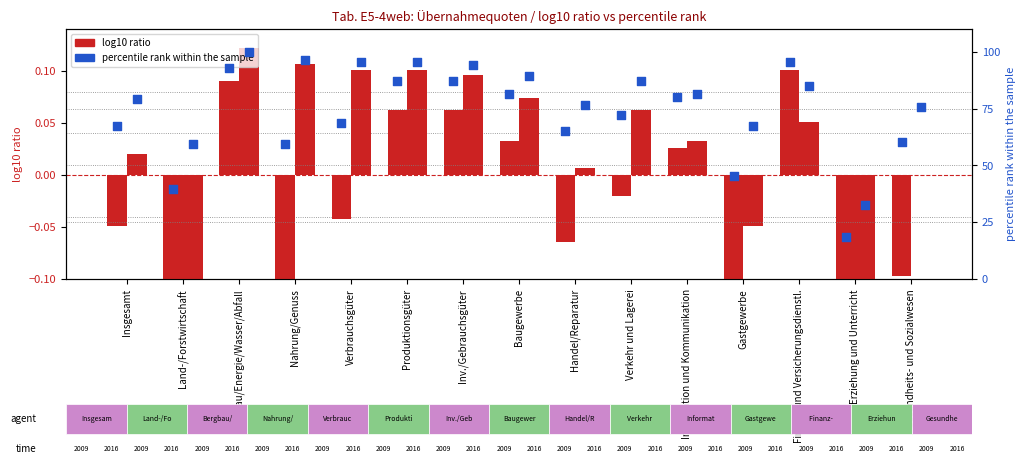

Which series contains the lowest Y value?

log10 ratio 2009